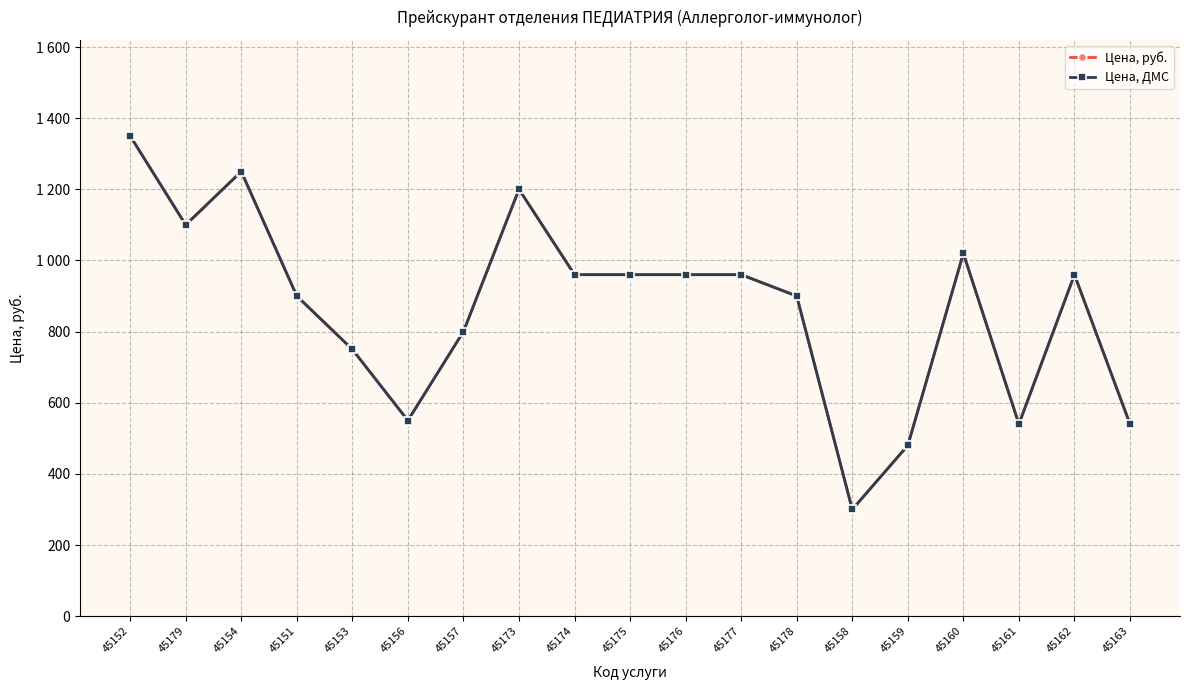

What is the sum of the Цена, руб. values at 45154 and 45176?

2210